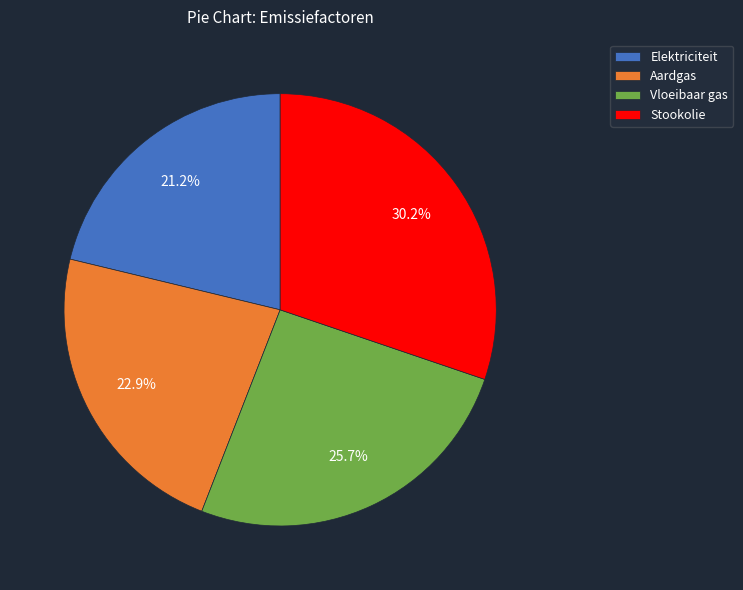

Is Stookolie the majority of the pie?

No